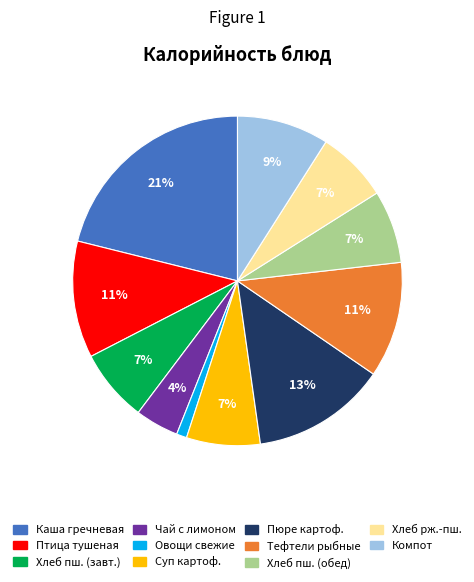

Which has a higher value, Чай с лимоном or Суп картоф.?

Суп картоф.